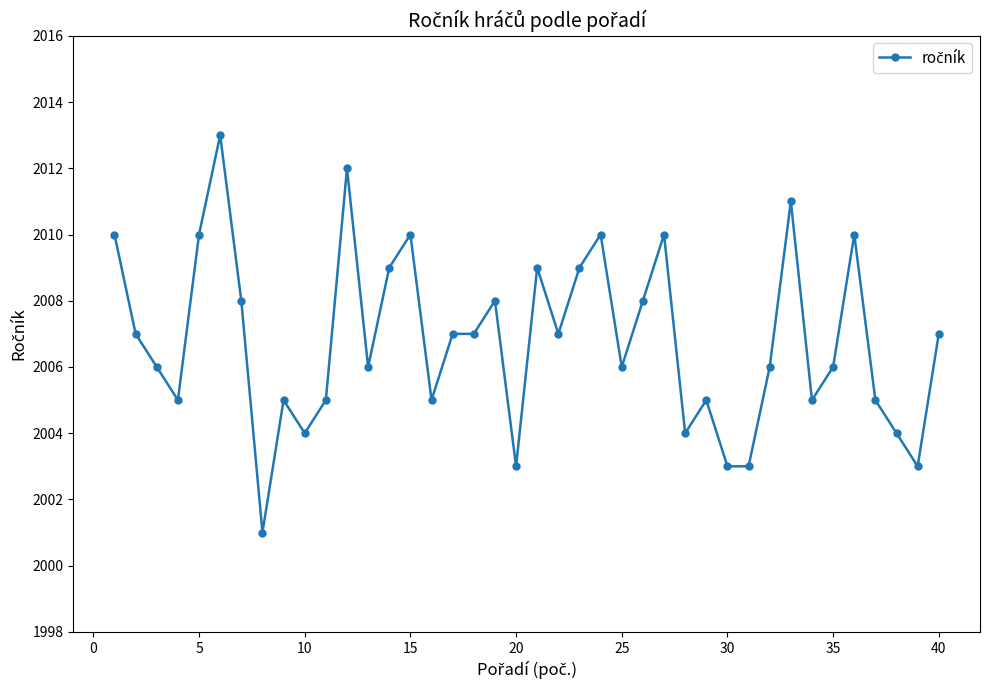

What is the smallest value displayed?

2001